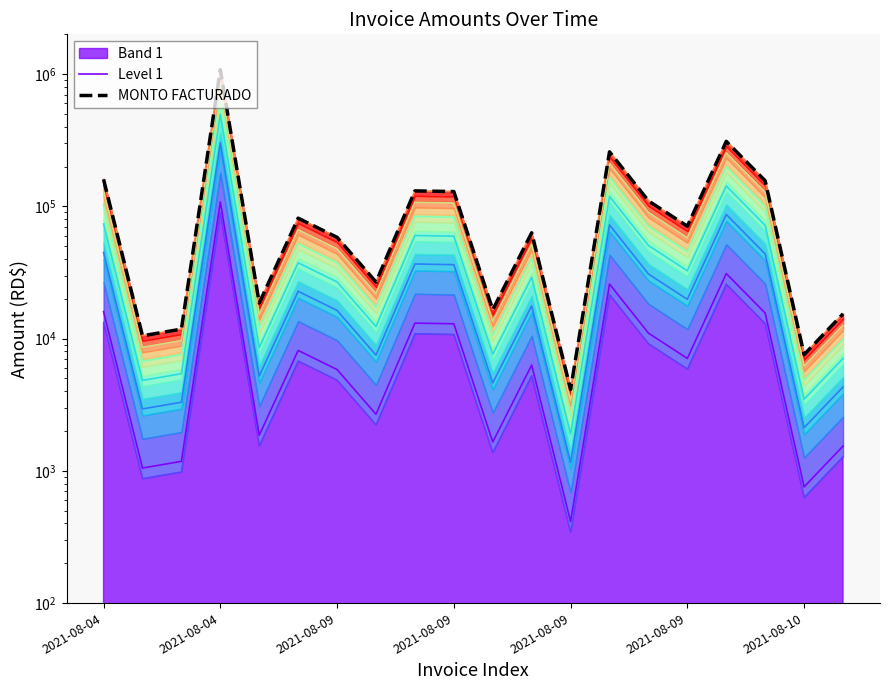

True or false: Level 1 and MONTO FACTURADO cross at least once.

False